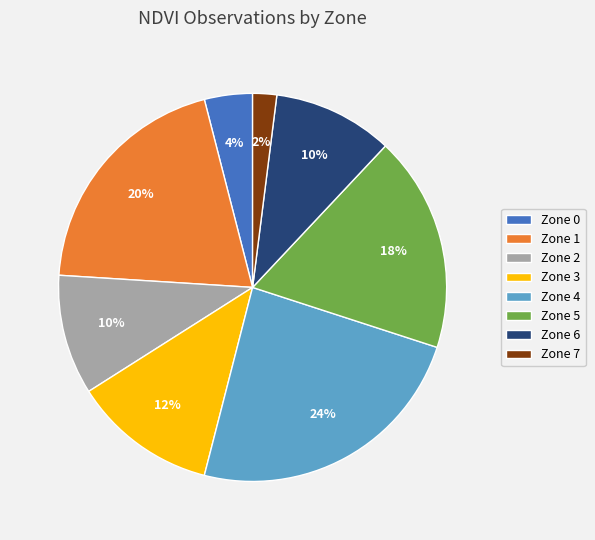

To the nearest percent, what portion does Zone 4 represent?

24%